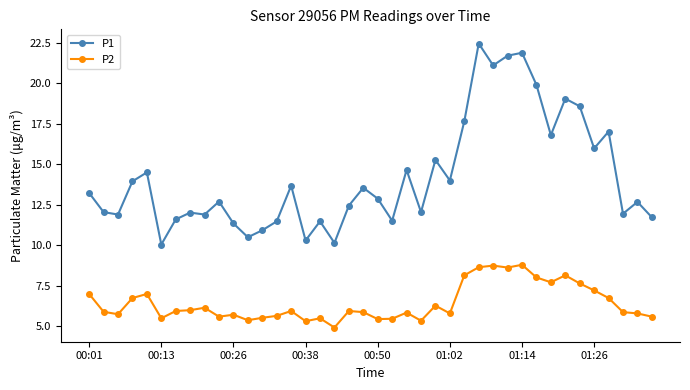

What is the maximum value for P2?

8.8